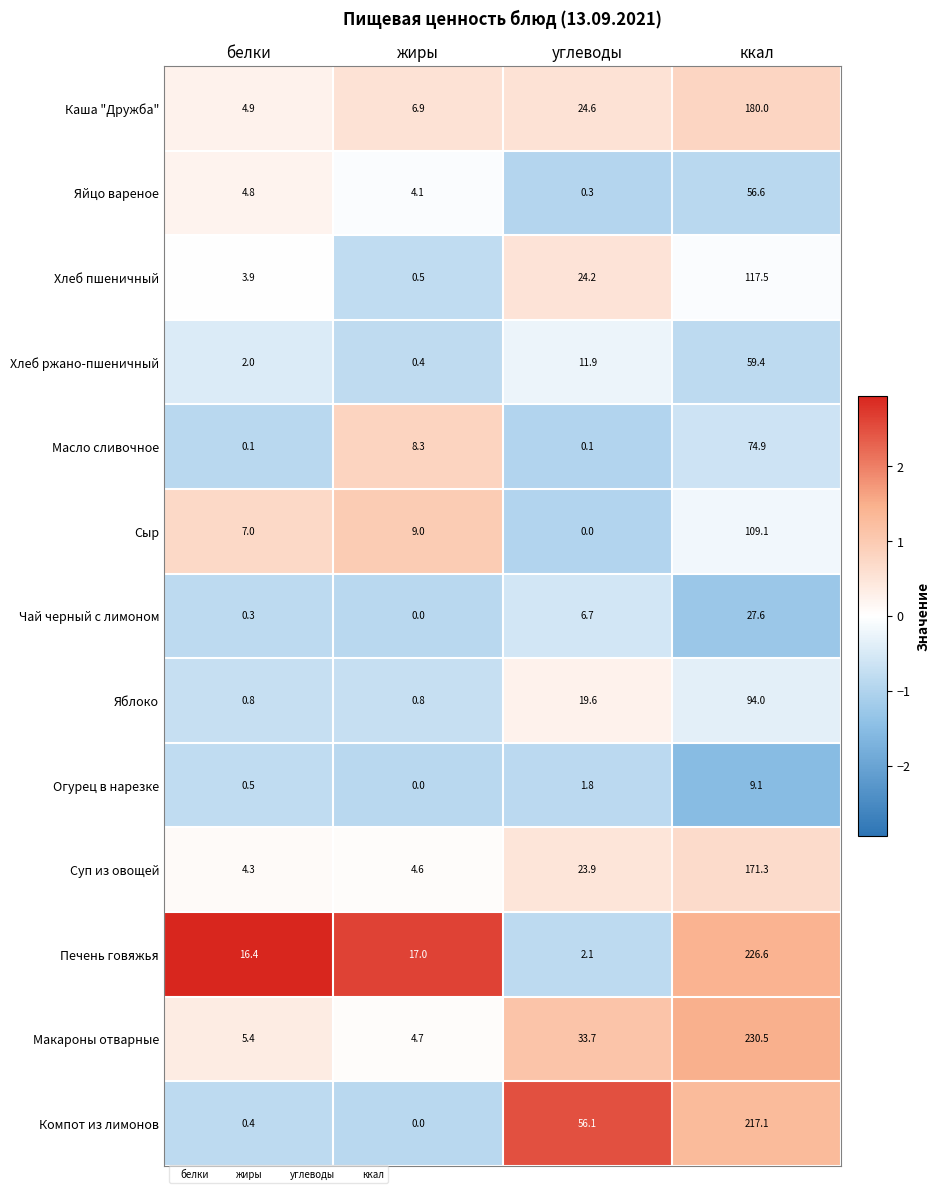

At which category is the sum across all series the highest?

ккал